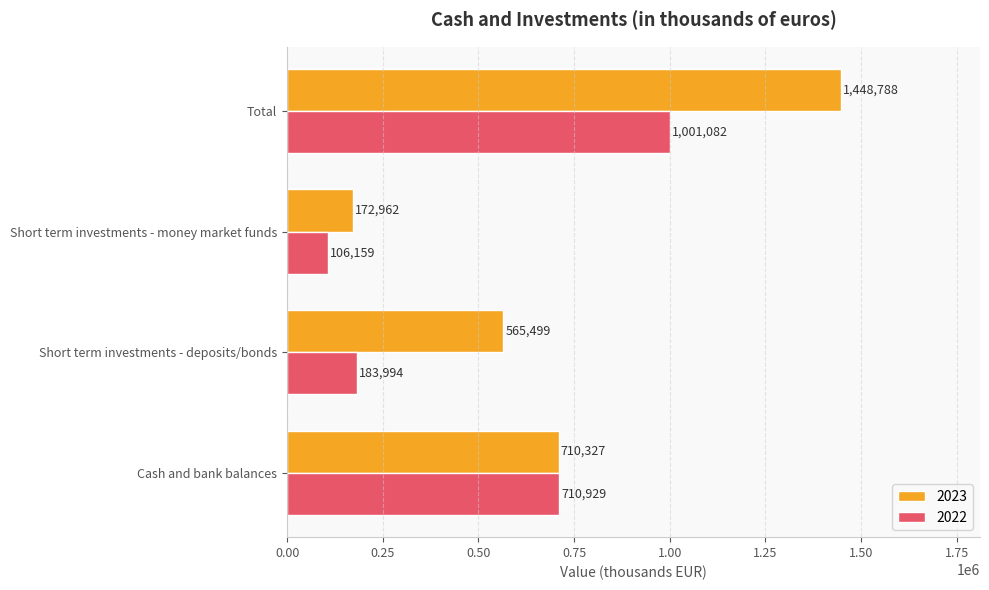

At which label does 2023 reach its peak?

Total